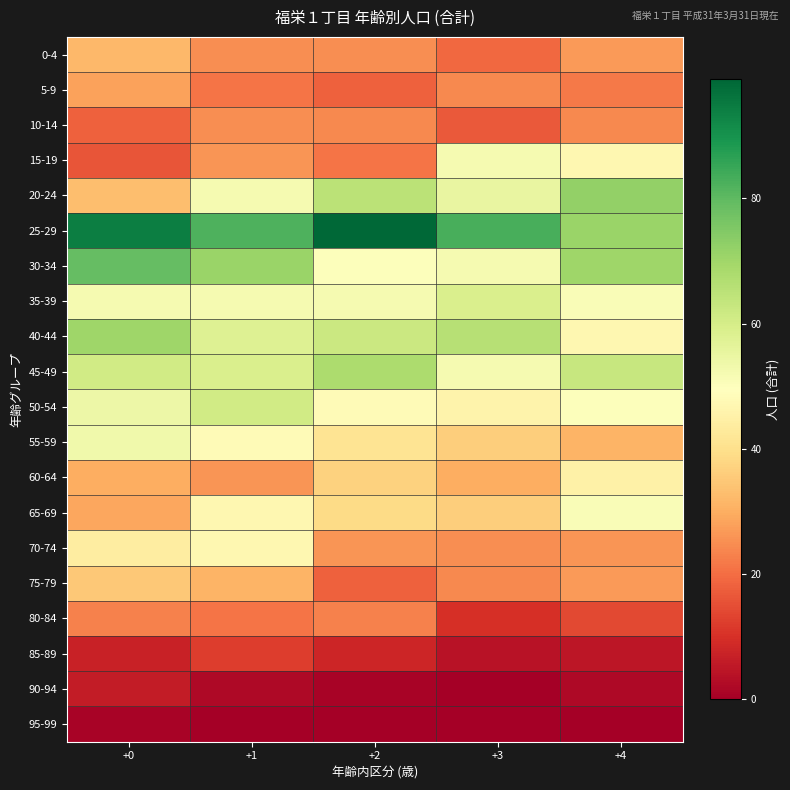

Reading right to left, what are all the values shown in this chart?

0-4: +4=27	+3=19	+2=25	+1=25	+0=32
5-9: +4=22	+3=24	+2=18	+1=21	+0=28
10-14: +4=24	+3=17	+2=24	+1=25	+0=18
15-19: +4=47	+3=52	+2=21	+1=26	+0=16
20-24: +4=72	+3=55	+2=65	+1=52	+0=33
25-29: +4=71	+3=83	+2=99	+1=82	+0=94
30-34: +4=70	+3=52	+2=50	+1=71	+0=79
35-39: +4=51	+3=59	+2=52	+1=52	+0=52
40-44: +4=47	+3=66	+2=62	+1=58	+0=70
45-49: +4=63	+3=52	+2=68	+1=59	+0=61
50-54: +4=50	+3=46	+2=48	+1=61	+0=54
55-59: +4=31	+3=36	+2=41	+1=48	+0=53
60-64: +4=45	+3=30	+2=37	+1=26	+0=30
65-69: +4=51	+3=36	+2=39	+1=47	+0=29
70-74: +4=26	+3=25	+2=26	+1=47	+0=44
75-79: +4=27	+3=24	+2=18	+1=31	+0=35
80-84: +4=14	+3=10	+2=23	+1=21	+0=23
85-89: +4=5	+3=4	+2=8	+1=12	+0=7
90-94: +4=2	+3=0	+2=1	+1=2	+0=6
95-99: +4=0	+3=0	+2=0	+1=0	+0=1